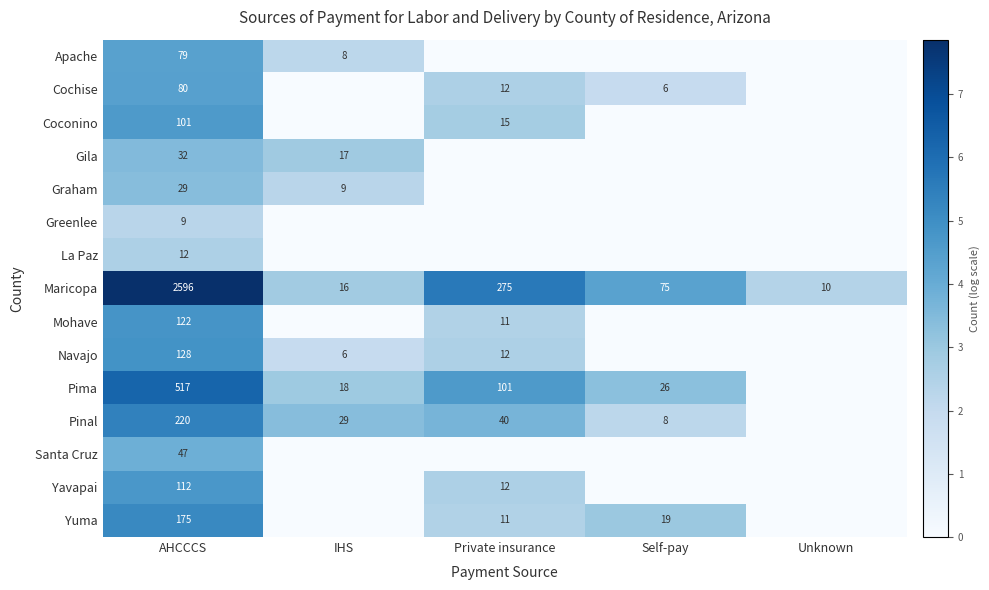

What is the difference between the highest and lowest values at AHCCCS?

2587